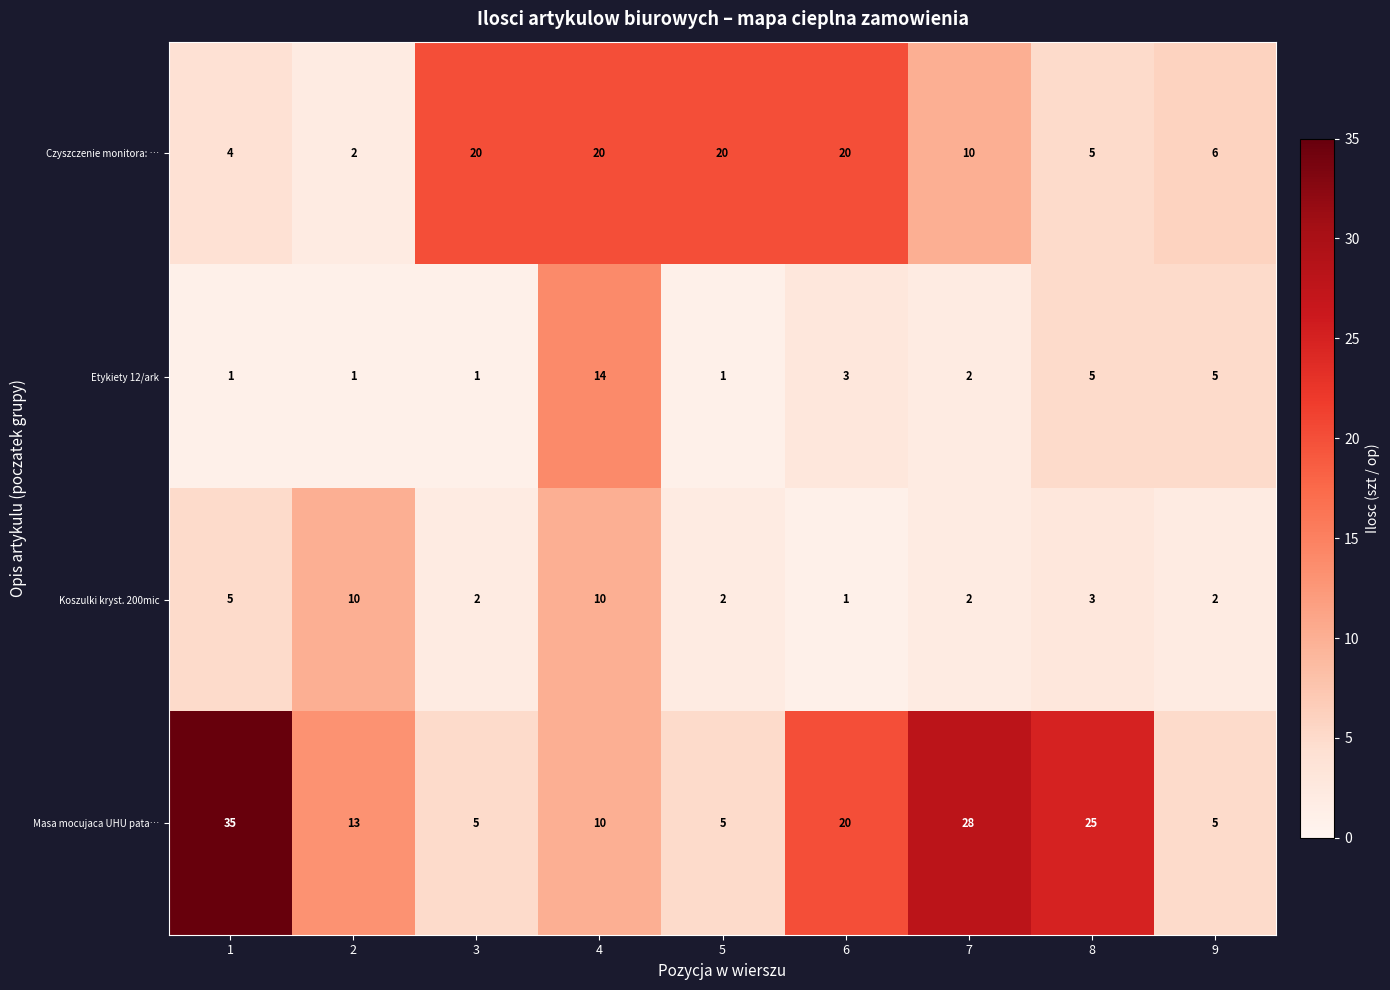

The value of Etykiety 12/ark at 1 is 1. True or false?

True